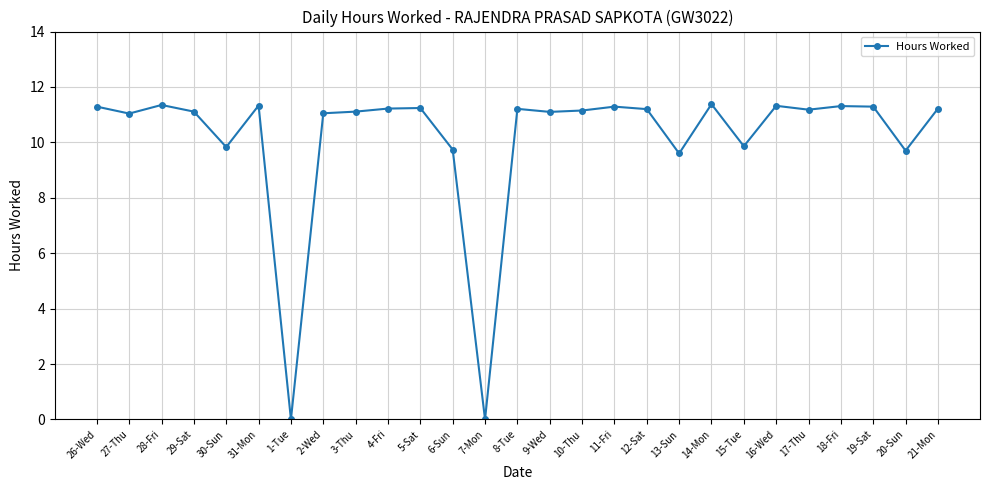

Does the chart have visible grid lines?

Yes